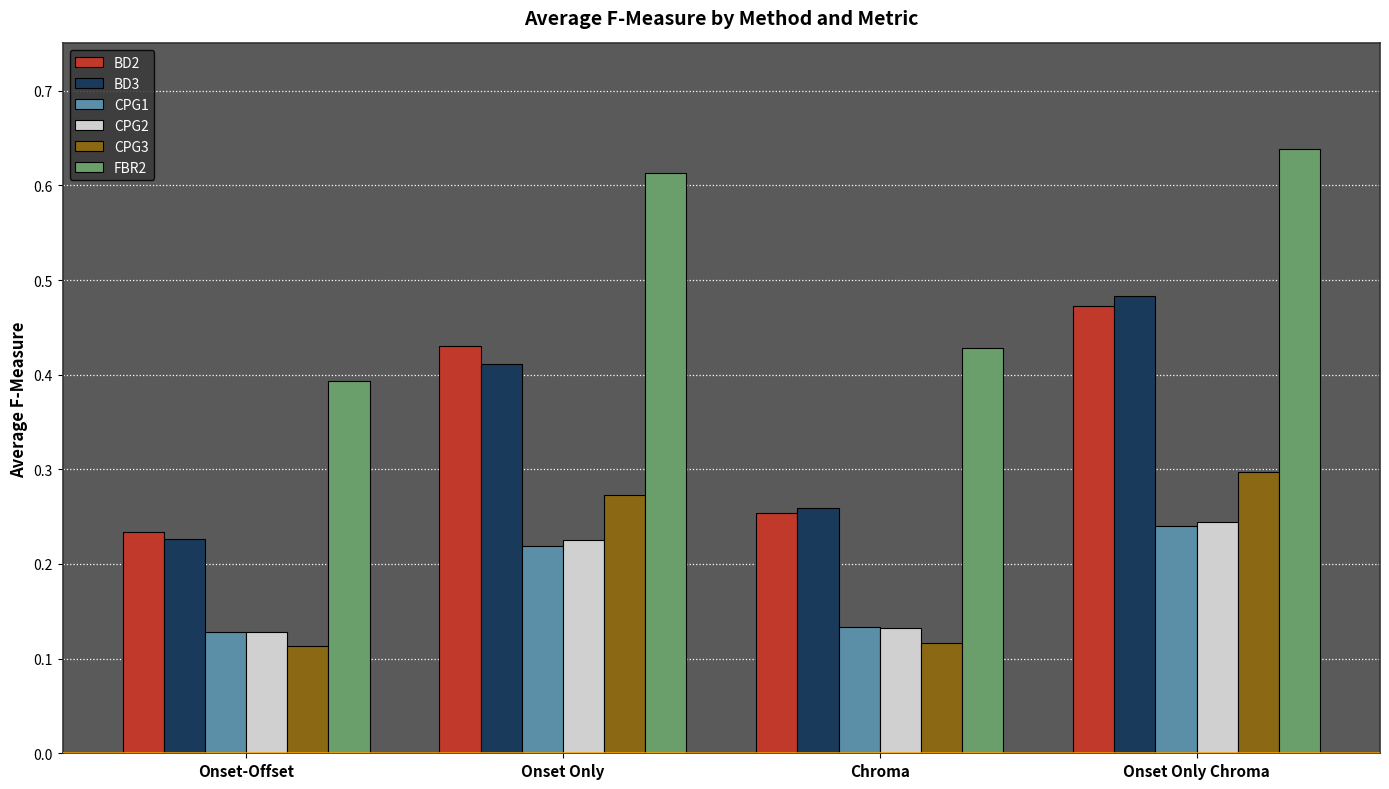

What position from the left is Onset Only?

2